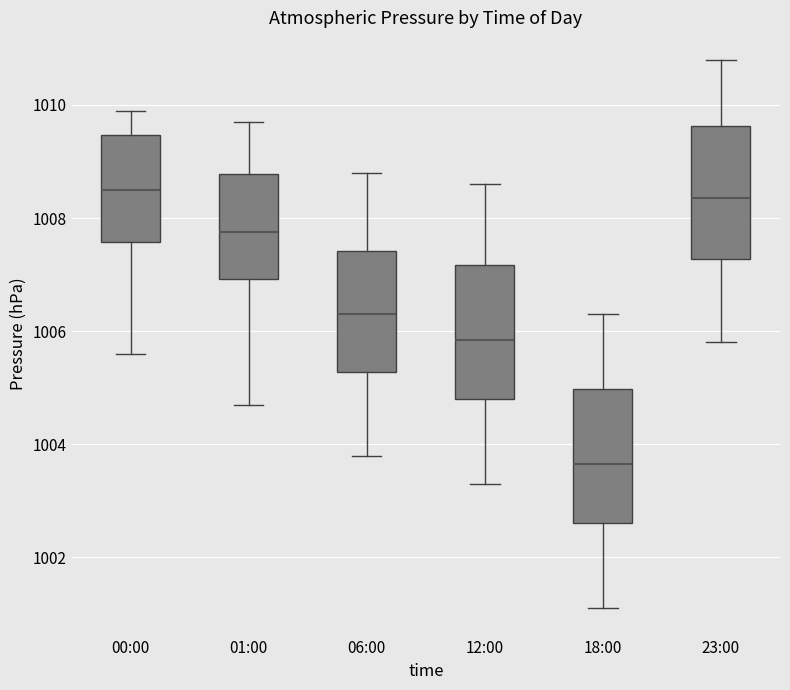

Reading left to right, transcribe this box plot: for each box, give where its median line is, the range the box spans, and where its two whiskers end, as read against the y-axis. The values are not printed on the chart, so give them approximately, as read against the axis.

00:00: median 1008.6, box 1007.6 to 1009.4, whiskers 1005.6 to 1010.0
01:00: median 1007.8, box 1007.0 to 1008.8, whiskers 1004.8 to 1009.8
06:00: median 1006.4, box 1005.2 to 1007.4, whiskers 1003.8 to 1008.8
12:00: median 1005.8, box 1004.8 to 1007.2, whiskers 1003.4 to 1008.6
18:00: median 1003.6, box 1002.6 to 1005.0, whiskers 1001.2 to 1006.4
23:00: median 1008.4, box 1007.2 to 1009.6, whiskers 1005.8 to 1010.8